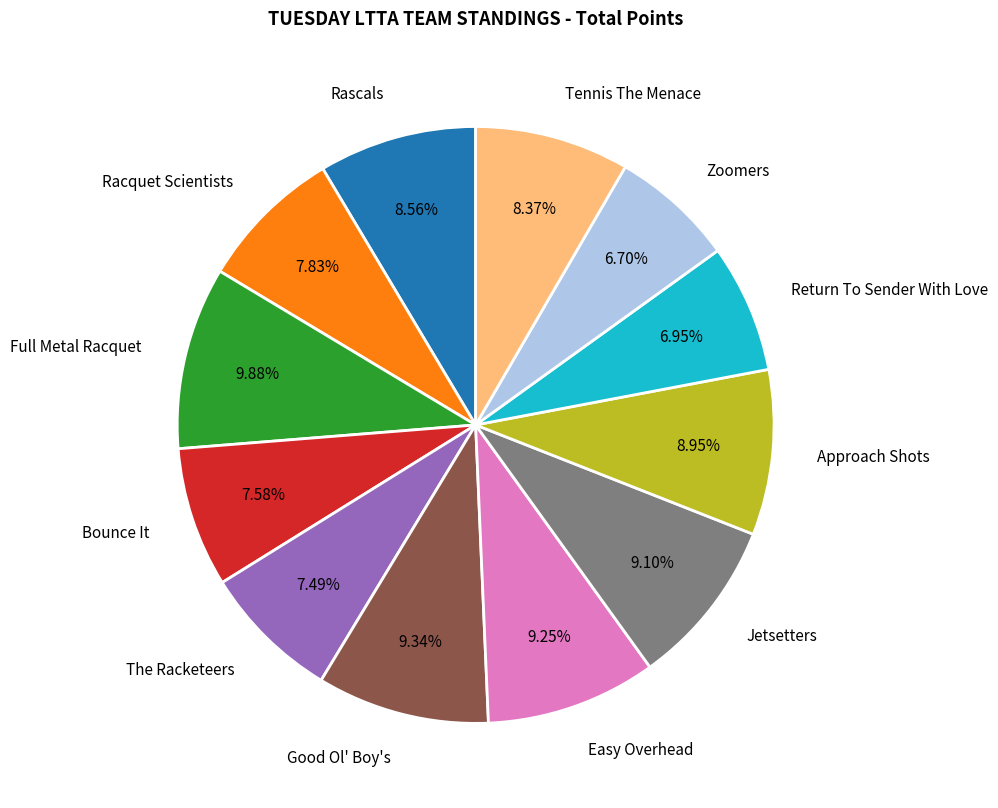

What is the total percentage of Bounce It and Rascals?

16.1%